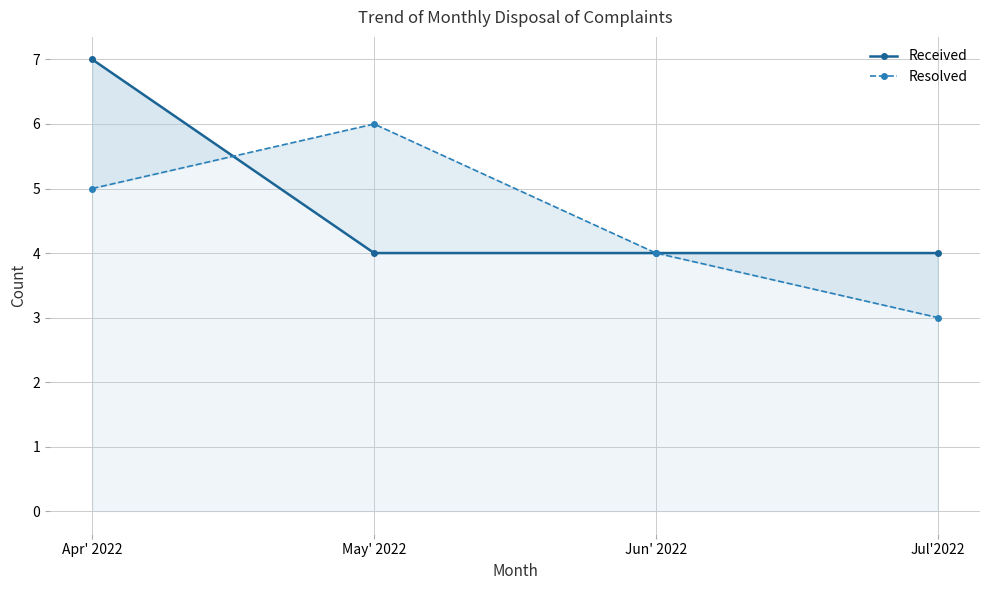

Is it true that Resolved equals 4 at Jun' 2022?

True